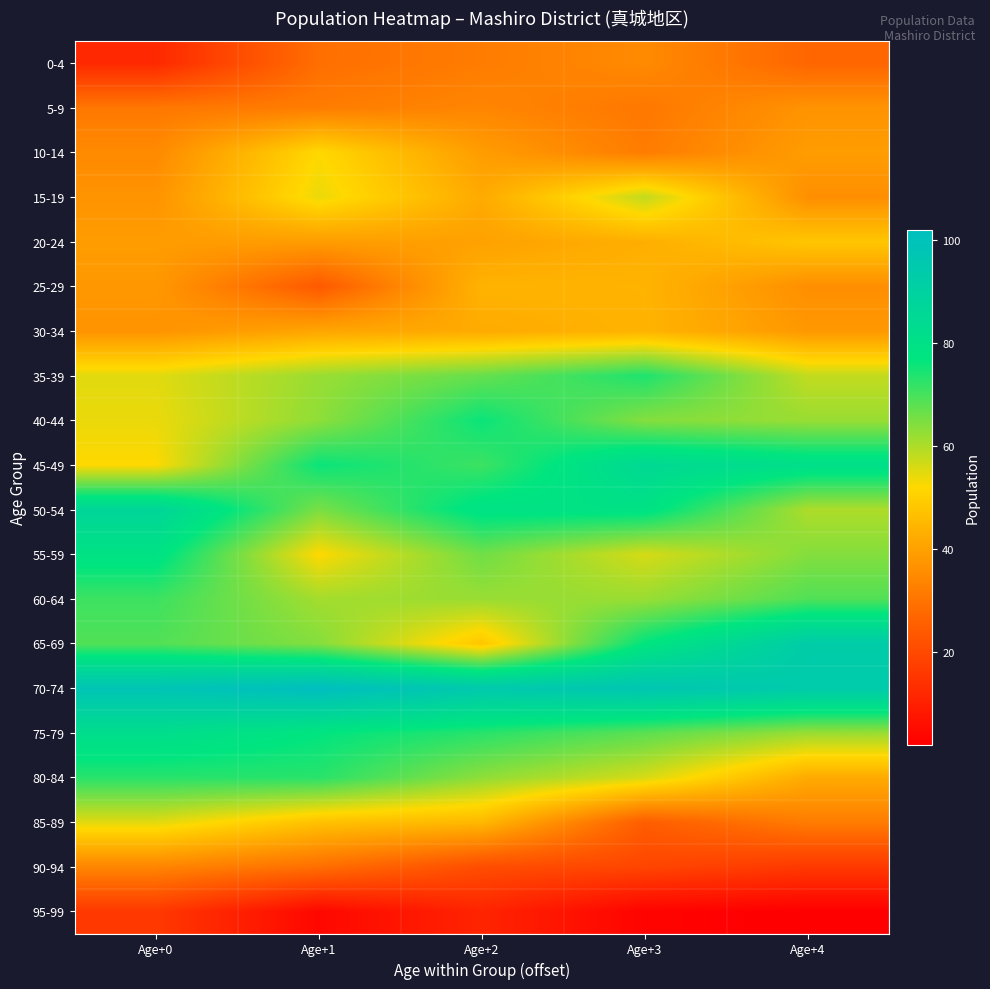

What is the total value across all series at Age+4?

996